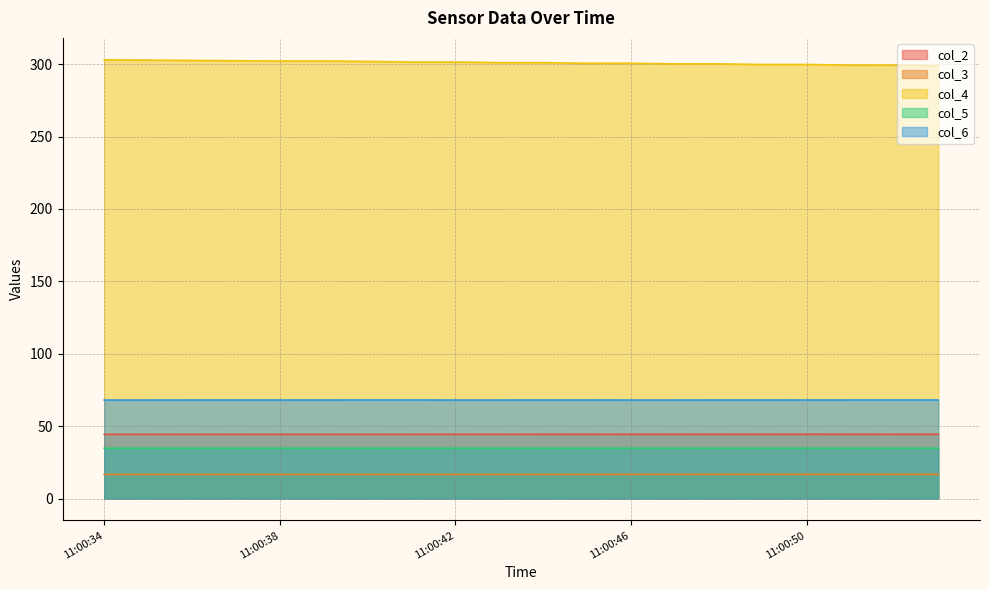

Is it true that col_3 equals 3.7 at 11:00:43?

False